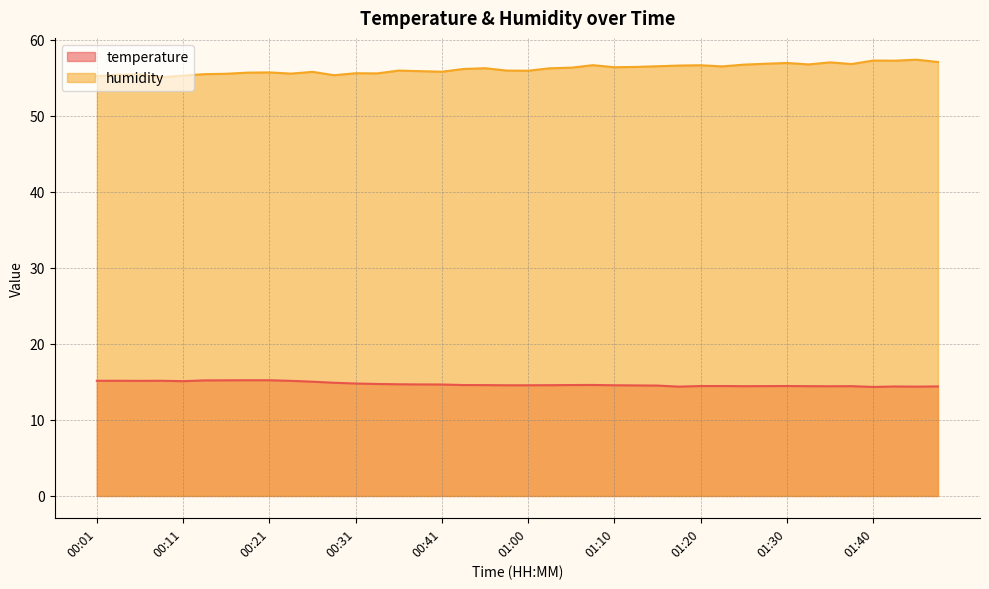

How many series are shown in this chart?

2